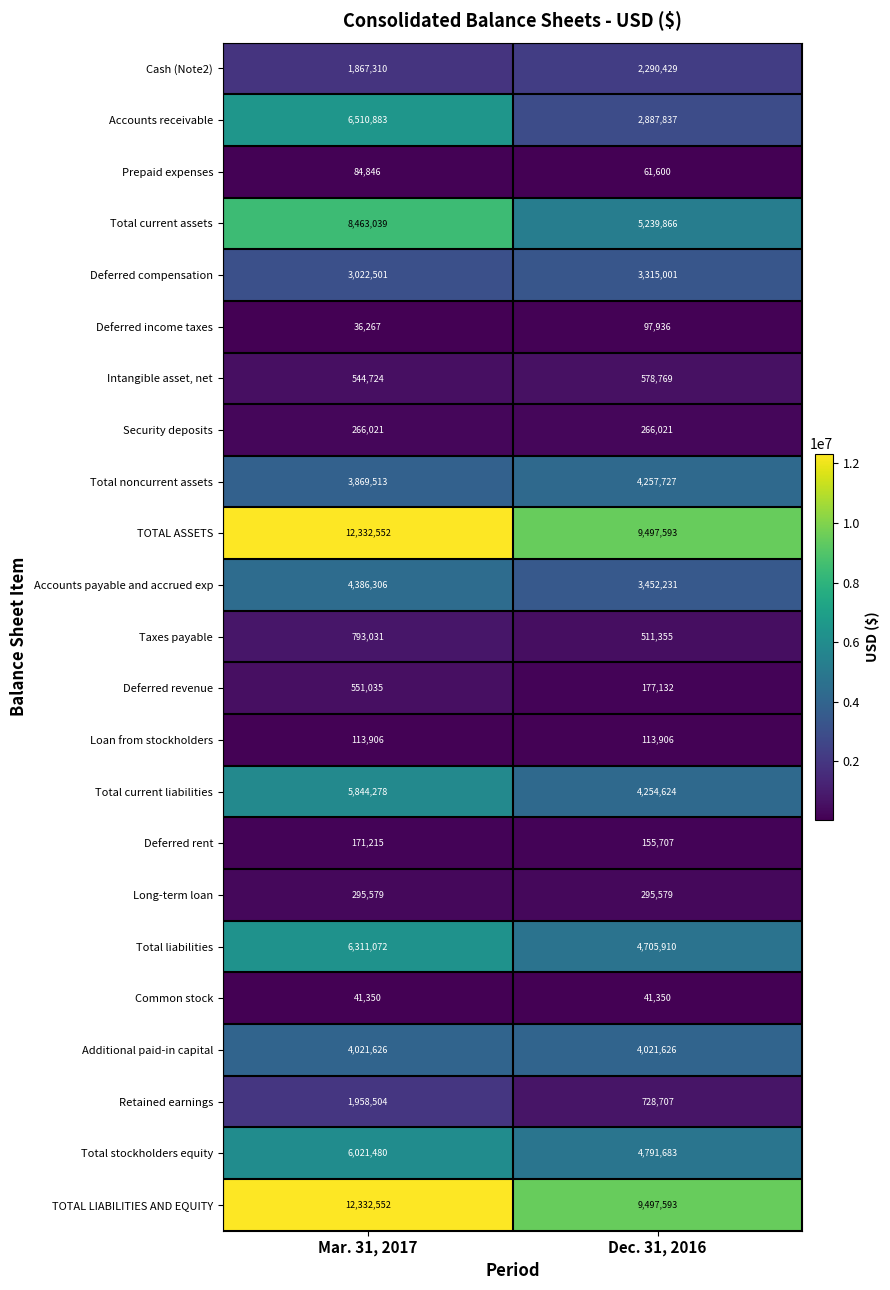

At which category is the sum across all series the highest?

Mar. 31, 2017